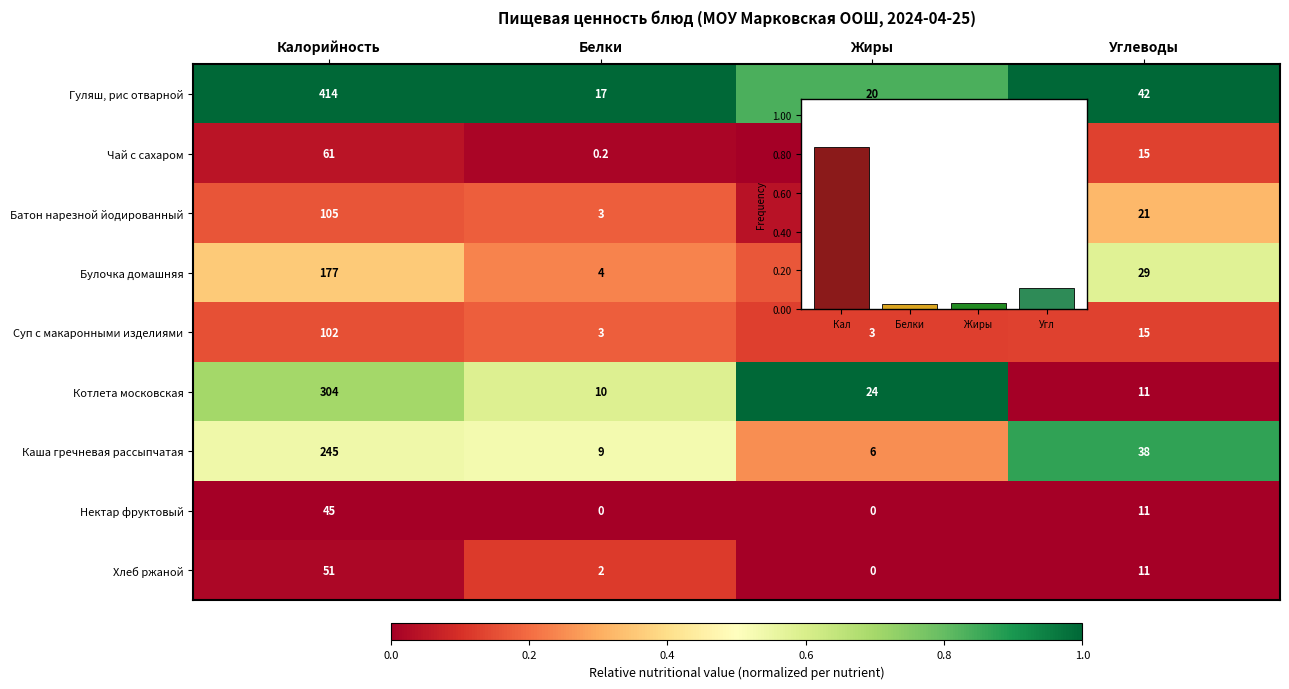

The value of Nutrients at Угл is 0.1. True or false?

True